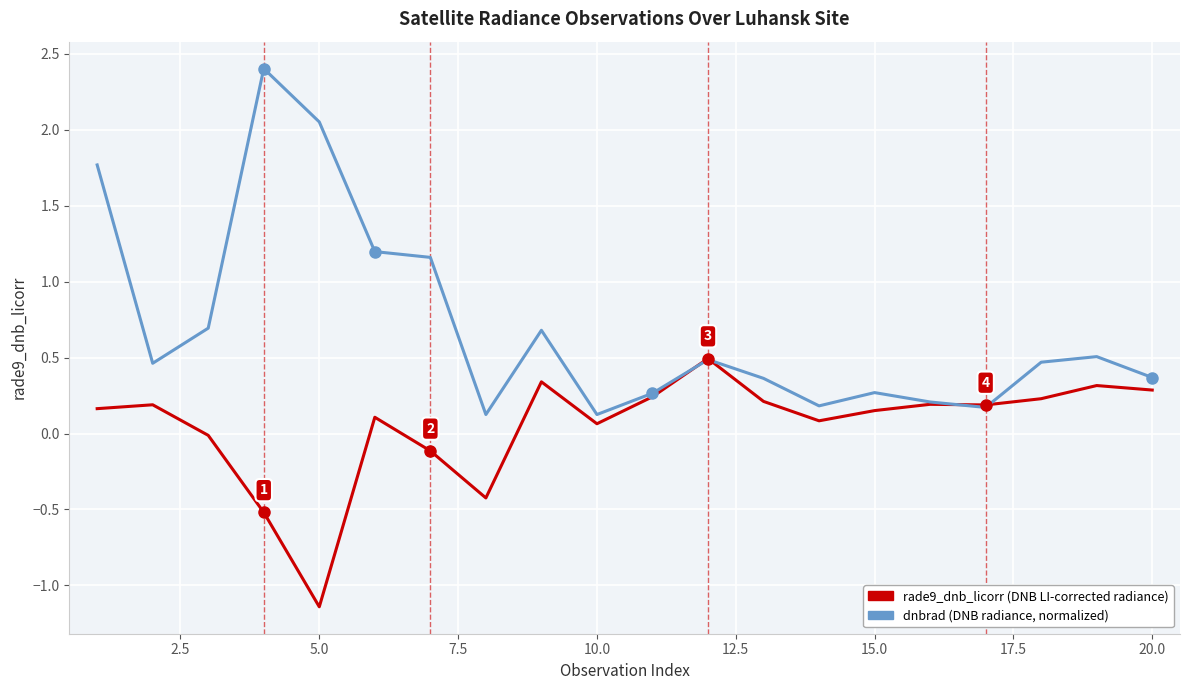

What is the maximum value shown in the chart?

2.4